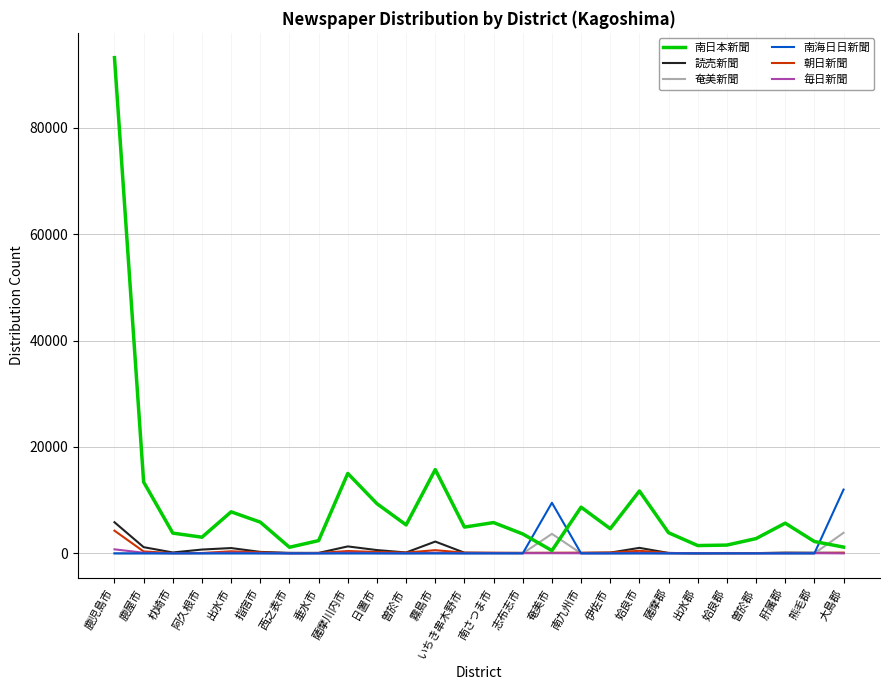

Is the value of 奄美新聞 at 南さつま市 greater than the value of 読売新聞 at 出水市?

No